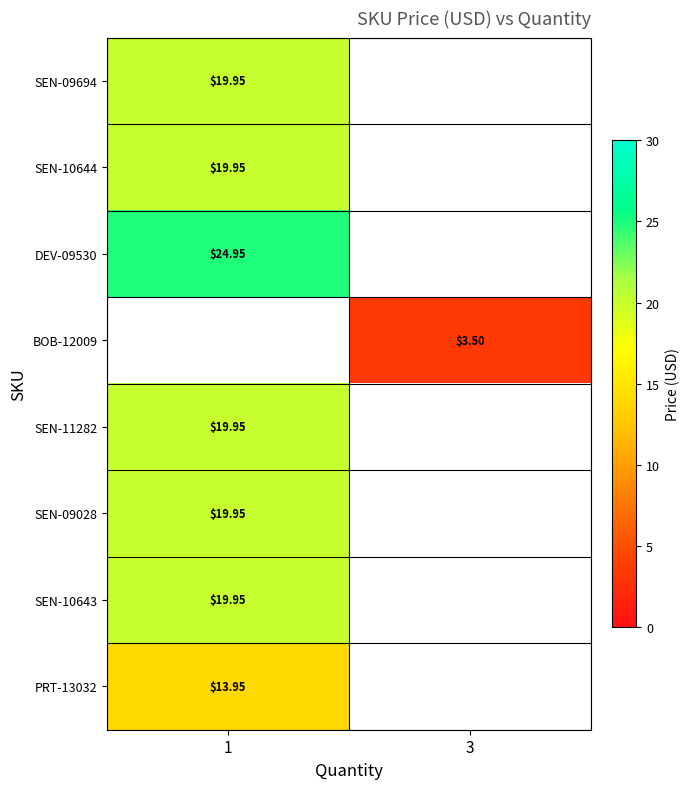

How many data points does each series have?

2